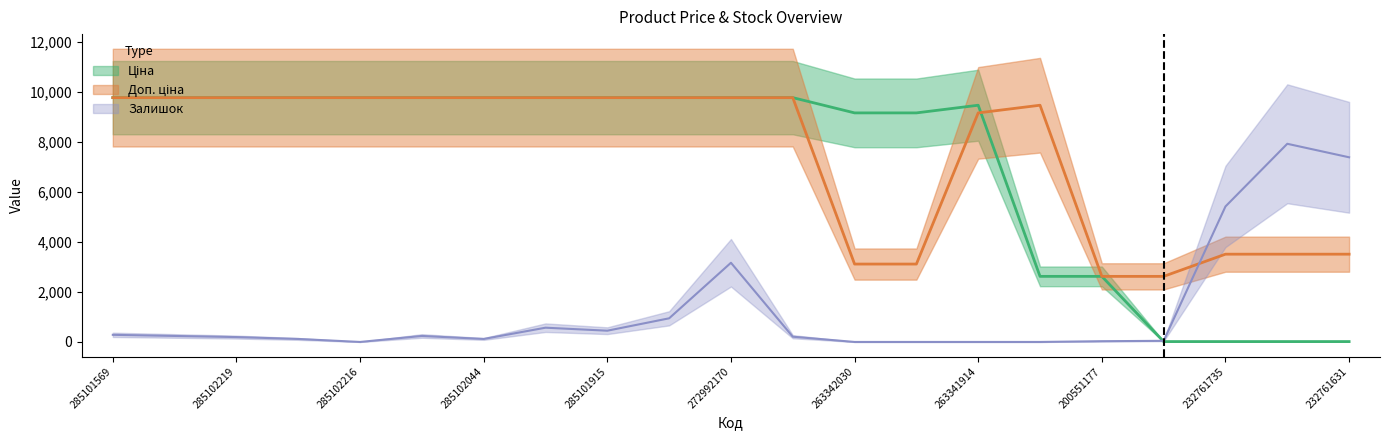

Which series has the largest total across all categories?

Доп. ціна